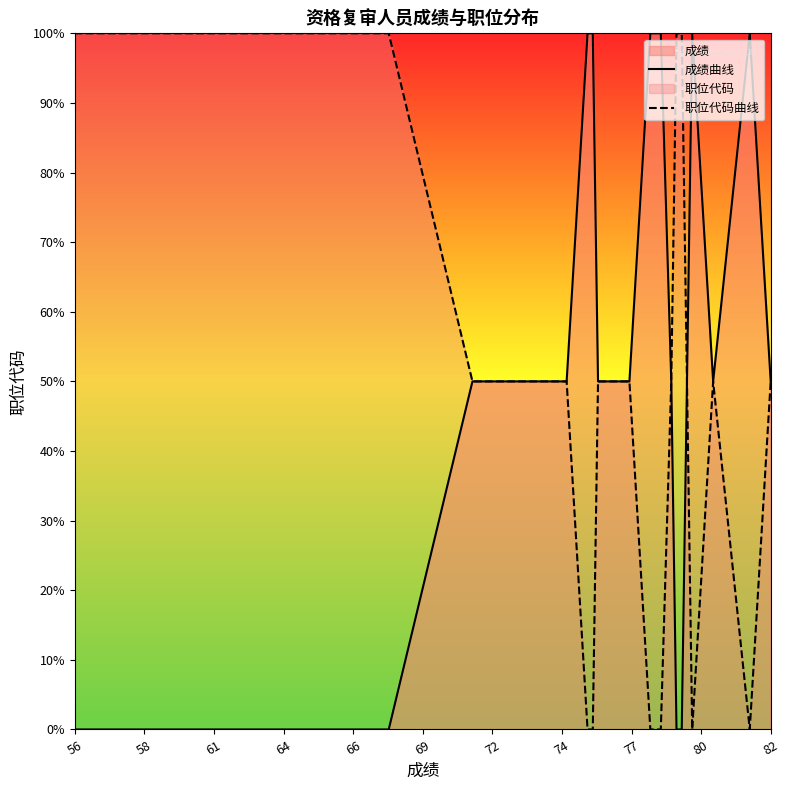

True or false: 职位代码曲线 has more than 1 points higher than both neighbors.

False